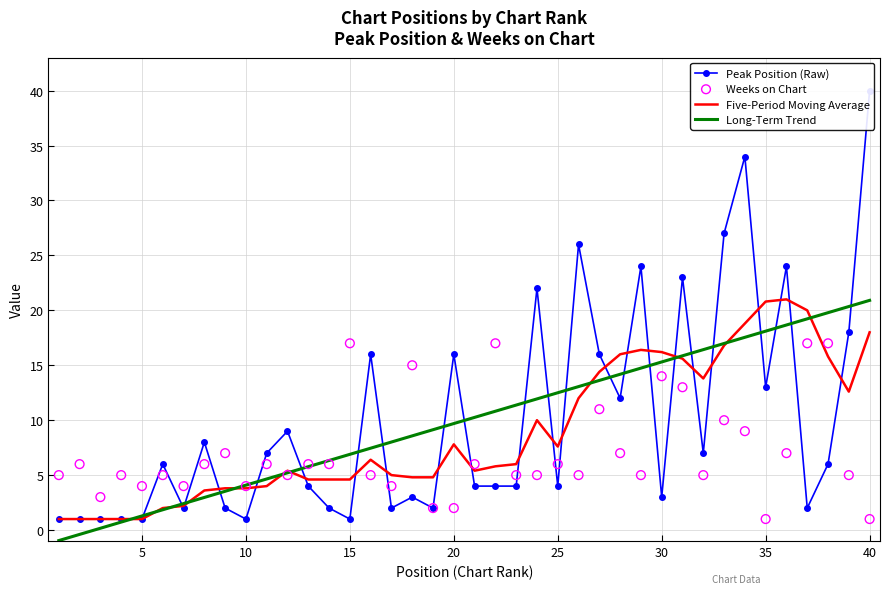

Which series has the largest Y range (max minus min)?

Peak Position (Raw)